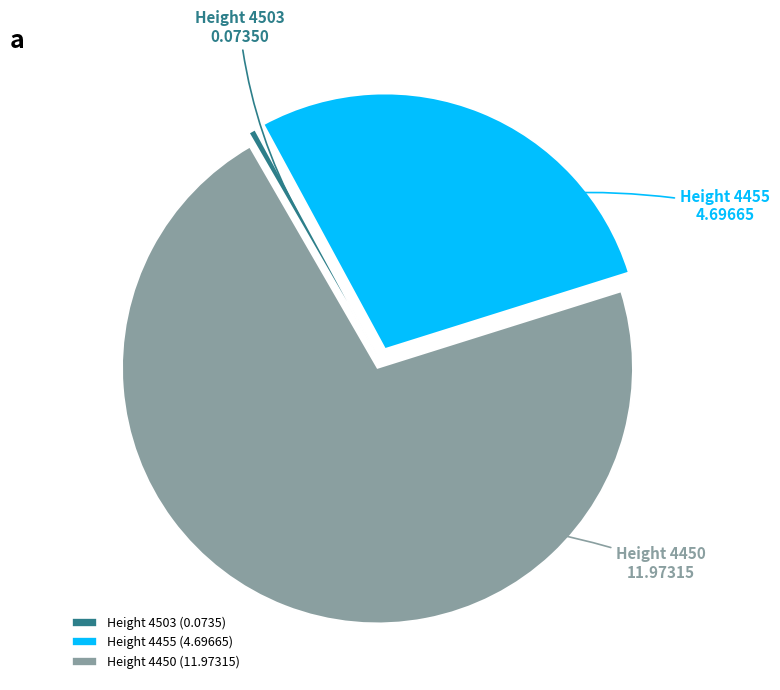

Count the number of slices in the pie.

3